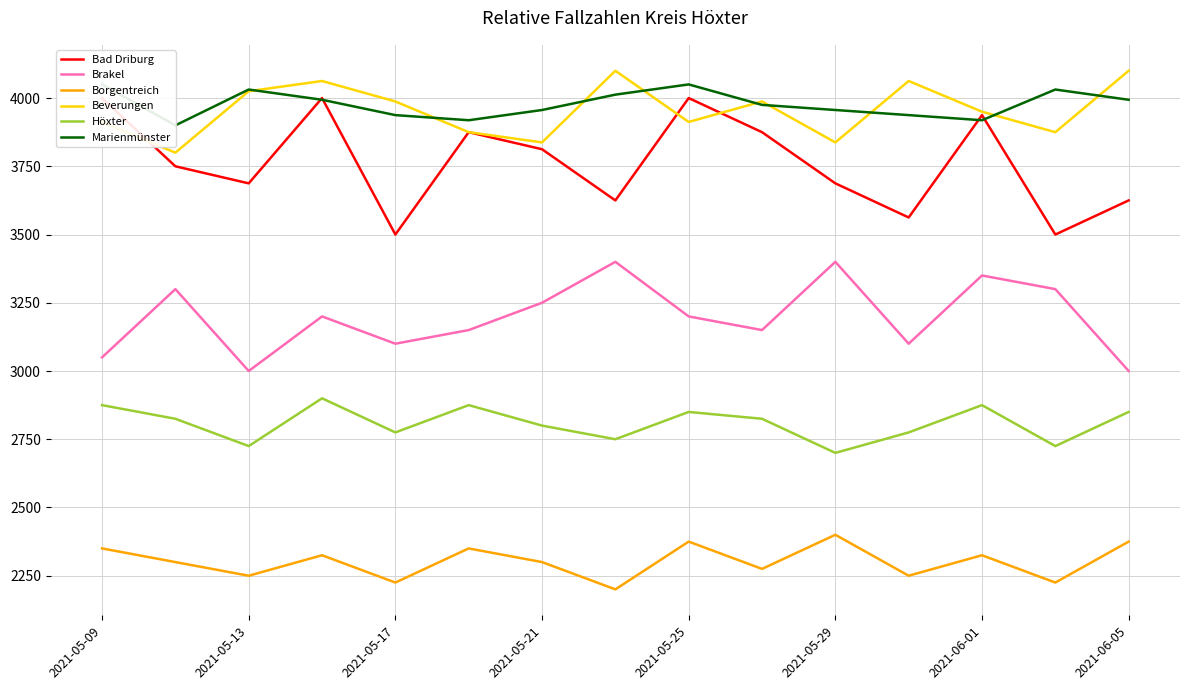

Count the number of categories in the chart.

15